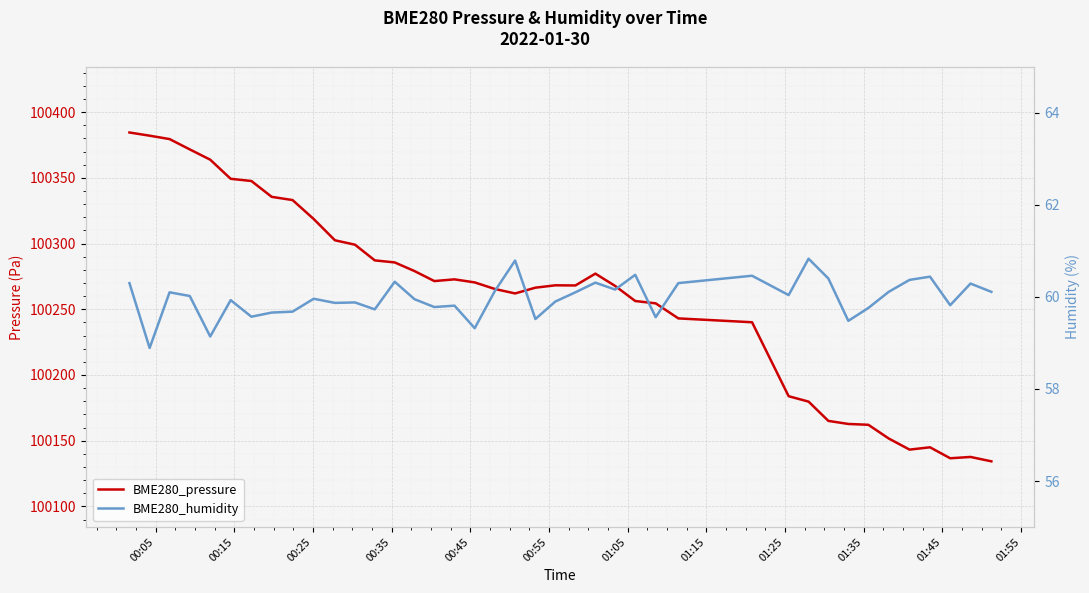

Reading left to right, extract all data points from this chart.

BME280_pressure: 100384.6	100382.1	100379.6	100371.7	100363.9	100349.3	100347.6	100335.6	100333.1	100318.7	100302.5	100299.2	100287.2	100285.7	100279.1	100271.5	100272.8	100270.4	100265.4	100262.1	100266.4	100268.2	100268.1	100277.1	100267.8	100256.3	100254.5	100243.1	100240.1	100183.8	100179.7	100165.1	100162.7	100162.1	100151.7	100143.2	100145.0	100136.6	100137.6	100134.3
BME280_humidity: 60.3	58.9	60.1	60.0	59.1	59.9	59.6	59.7	59.7	60.0	59.9	59.9	59.7	60.3	60.0	59.8	59.8	59.3	60.1	60.8	59.5	59.9	60.1	60.3	60.2	60.5	59.6	60.3	60.5	60.0	60.8	60.4	59.5	59.8	60.1	60.4	60.4	59.8	60.3	60.1